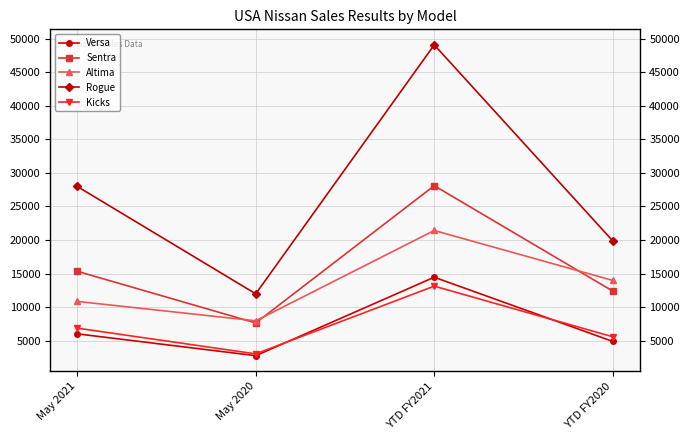

Does the chart display data point markers on the line(s)?

Yes